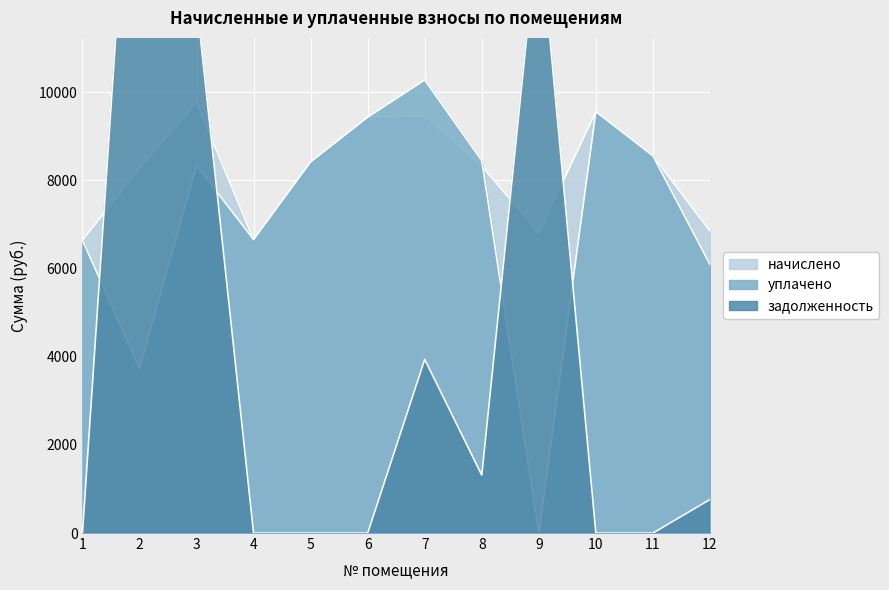

Which series changed the most between 3 and 7?

задолженность